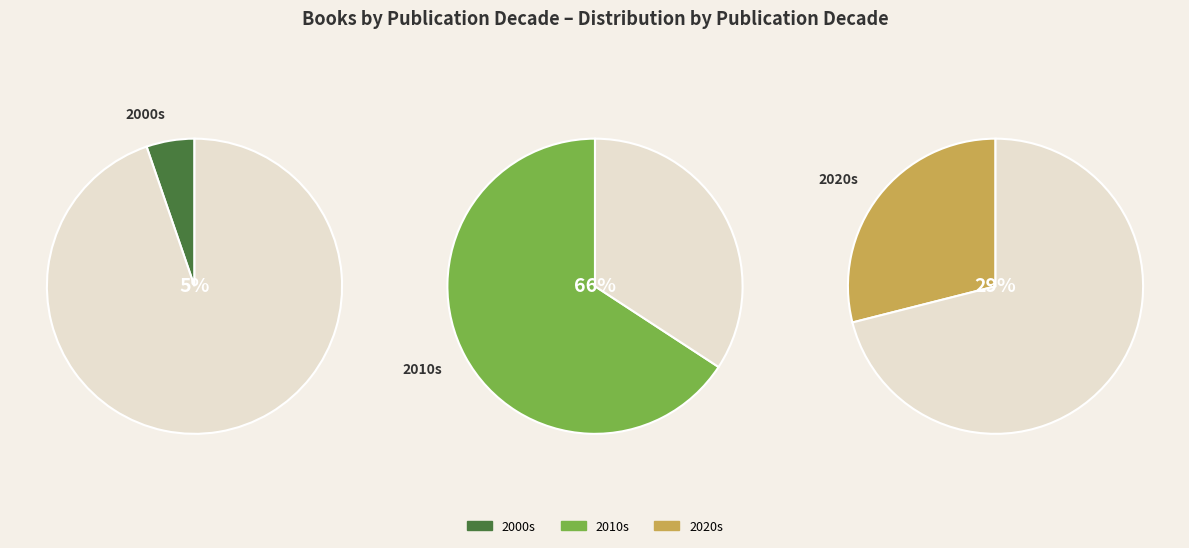

Is it true that 10 is 3% of the pie?

True